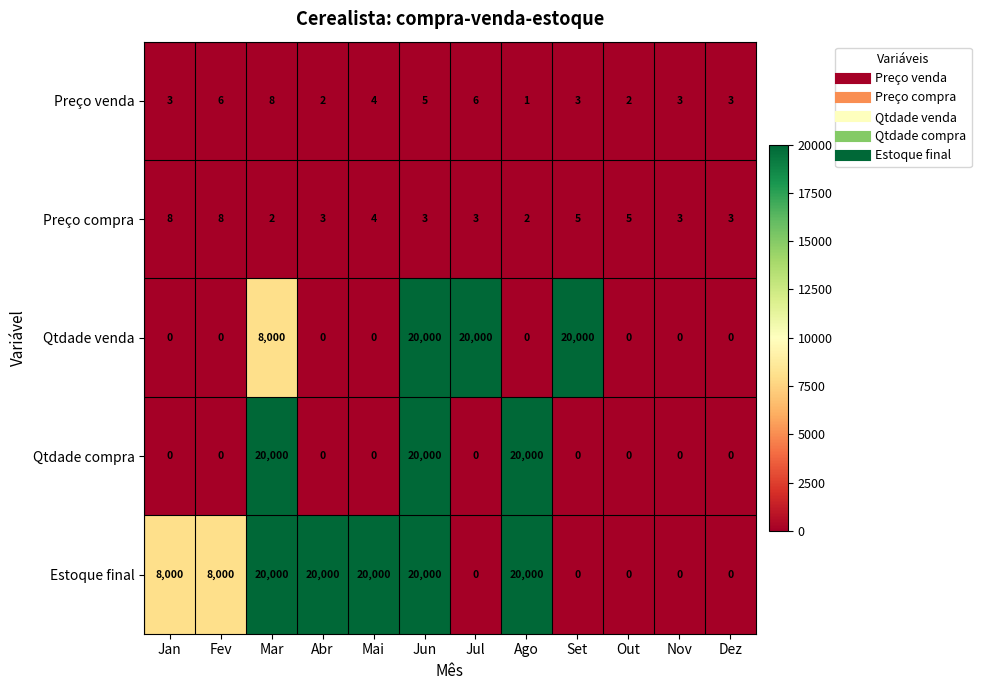

At which category is the sum across all series the highest?

Jun